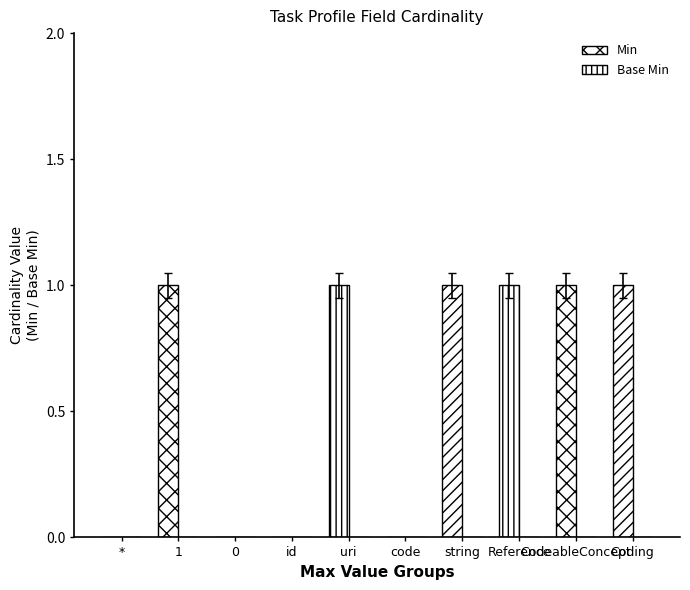

Count the number of categories in the chart.

10